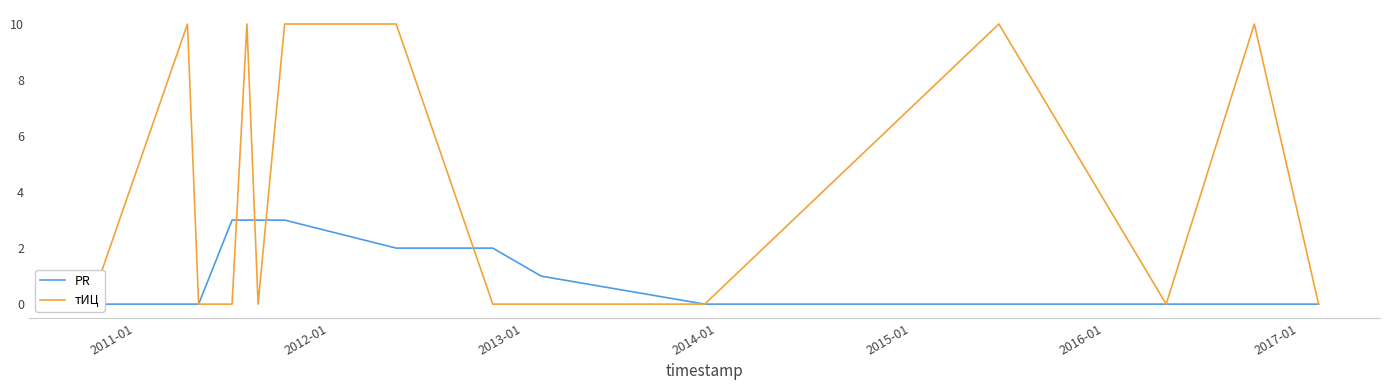

Reading left to right, list all the values displayed in this chart.

PR: 0	0	0	3	3	3	3	2	2	1	0	0	0	0	0
тИЦ: 0	10	0	0	10	0	10	10	0	0	0	10	0	10	0